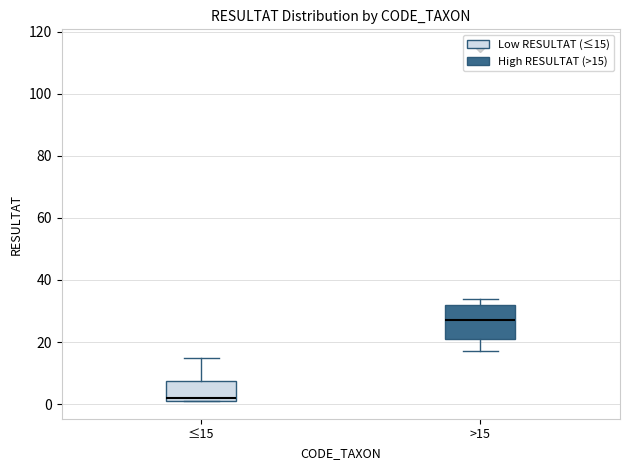

Reading left to right, read every box against the y-axis: the position of its median line, the range the box covers, and the ends of its whiskers. The values are not printed on the chart, so give them approximately, as read against the axis.

≤15: median 2 (just above the box's lower edge), box 2 to 8, whiskers 2 to 16
>15: median 28, box 22 to 32, whiskers 18 to 34